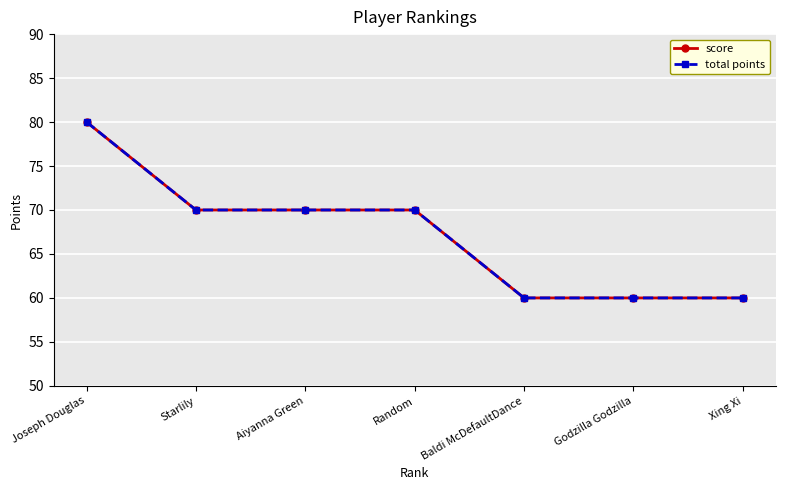

Reading right to left, transcribe all the data shown in this chart.

score: Xing Xi=60	Godzilla Godzilla=60	Baldi McDefaultDance=60	Random=70	Aiyanna Green=70	Starlily=70	Joseph Douglas=80
total points: Xing Xi=60	Godzilla Godzilla=60	Baldi McDefaultDance=60	Random=70	Aiyanna Green=70	Starlily=70	Joseph Douglas=80